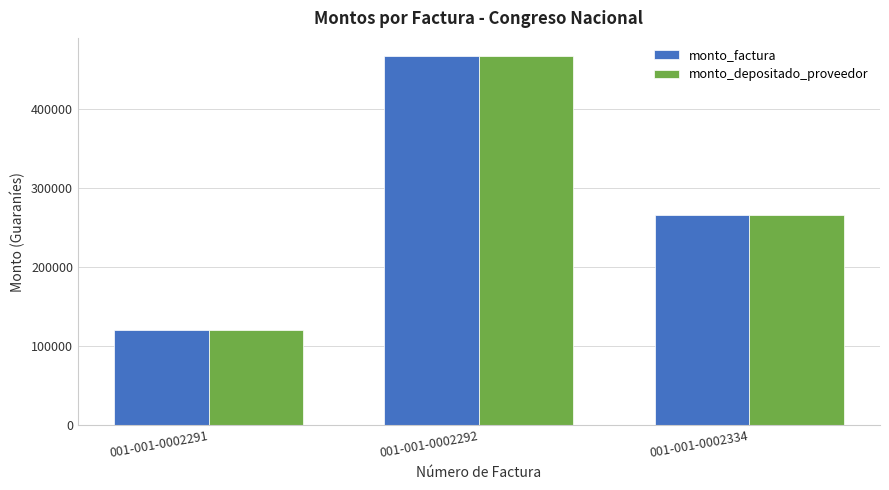

Where does the monto_factura series first go above 266000?

001-001-0002292